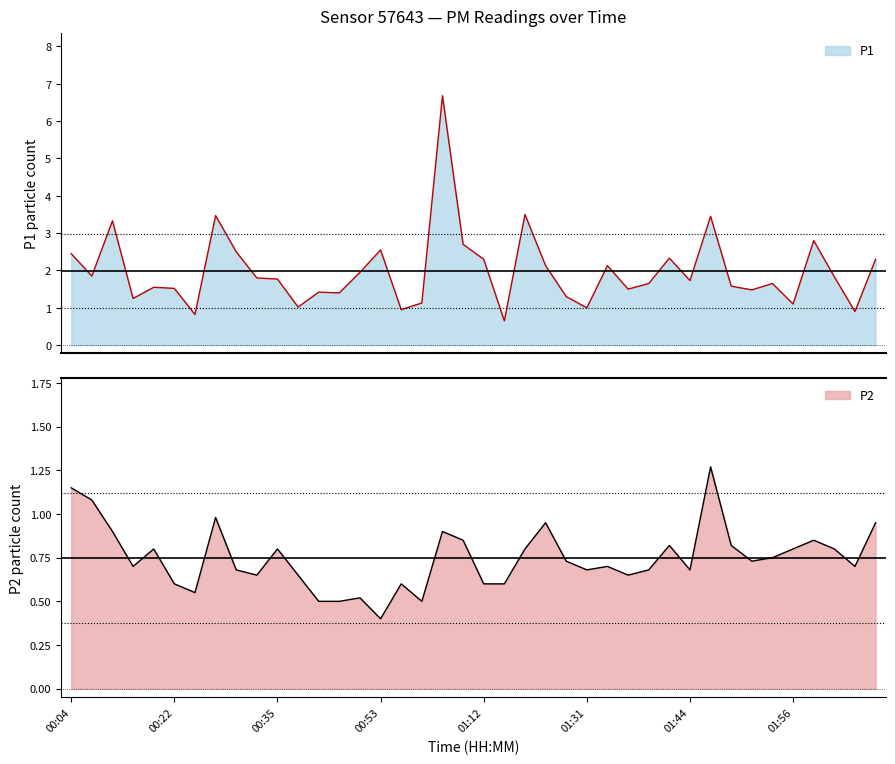

In P1, how many points are lower than both neighbors (excluding endpoints)?

13